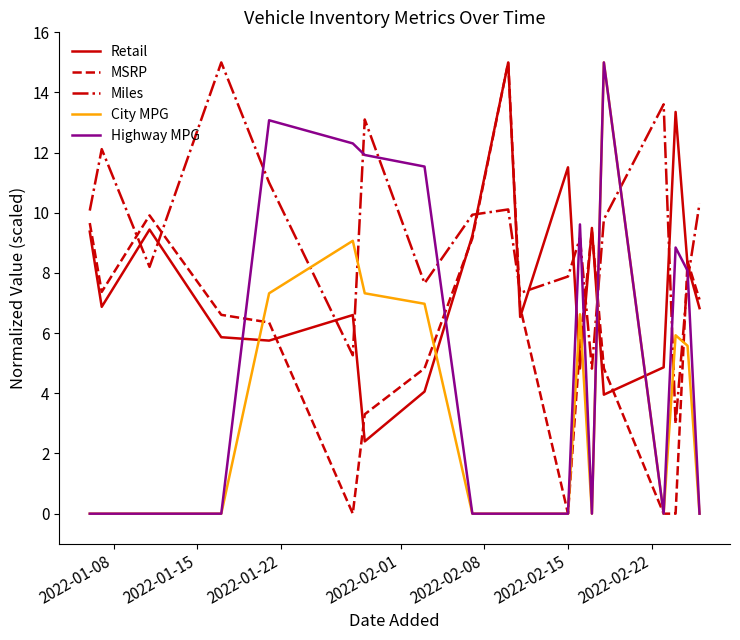

What is the maximum value for Highway MPG?

15.0